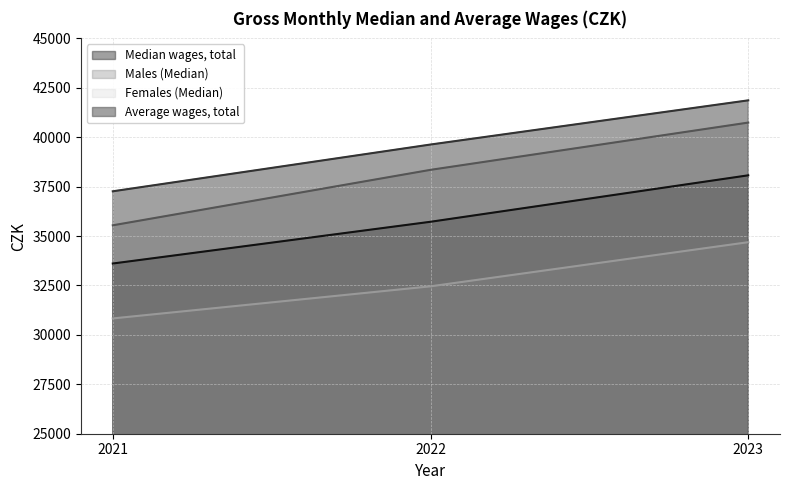

What is the difference between the Average wages, total values at 2023 and 2021?

4601